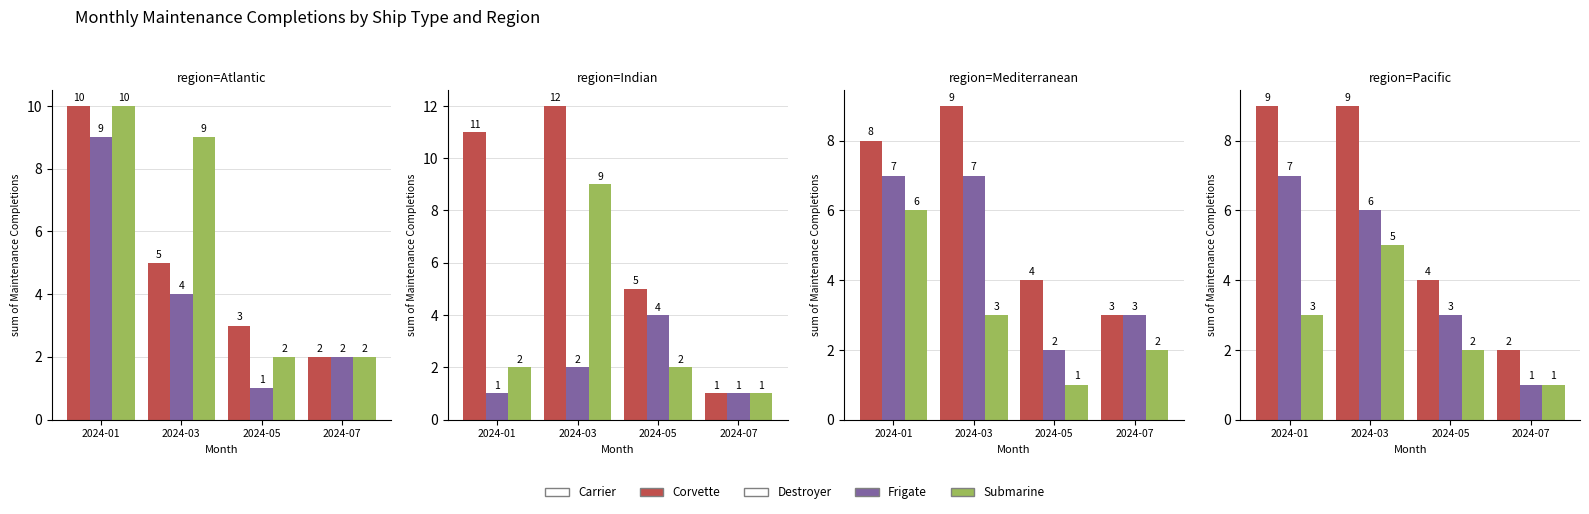

Which series has the widest spread of values?

Corvette